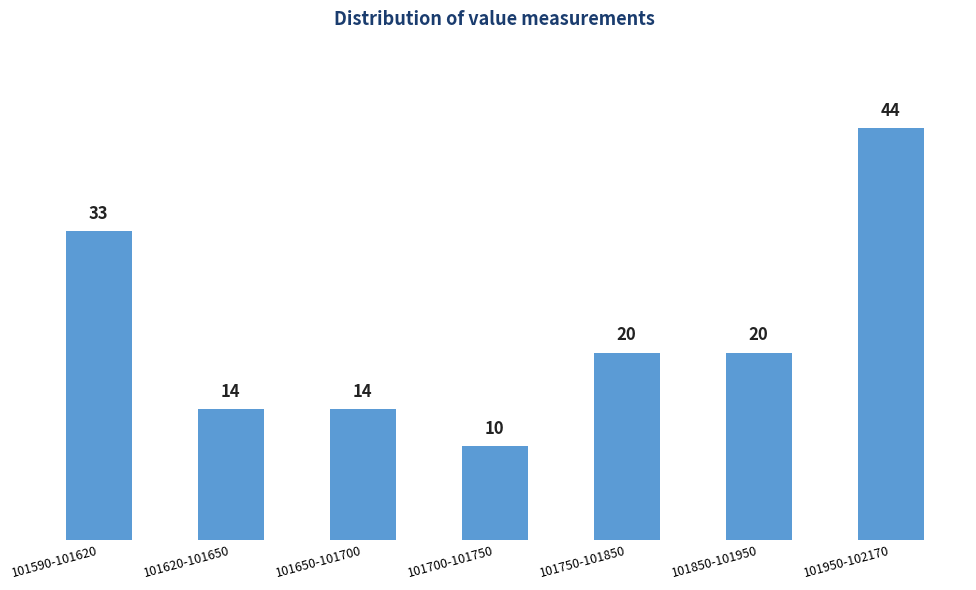

Reading left to right, list all the values displayed in this chart.

33	14	14	10	20	20	44